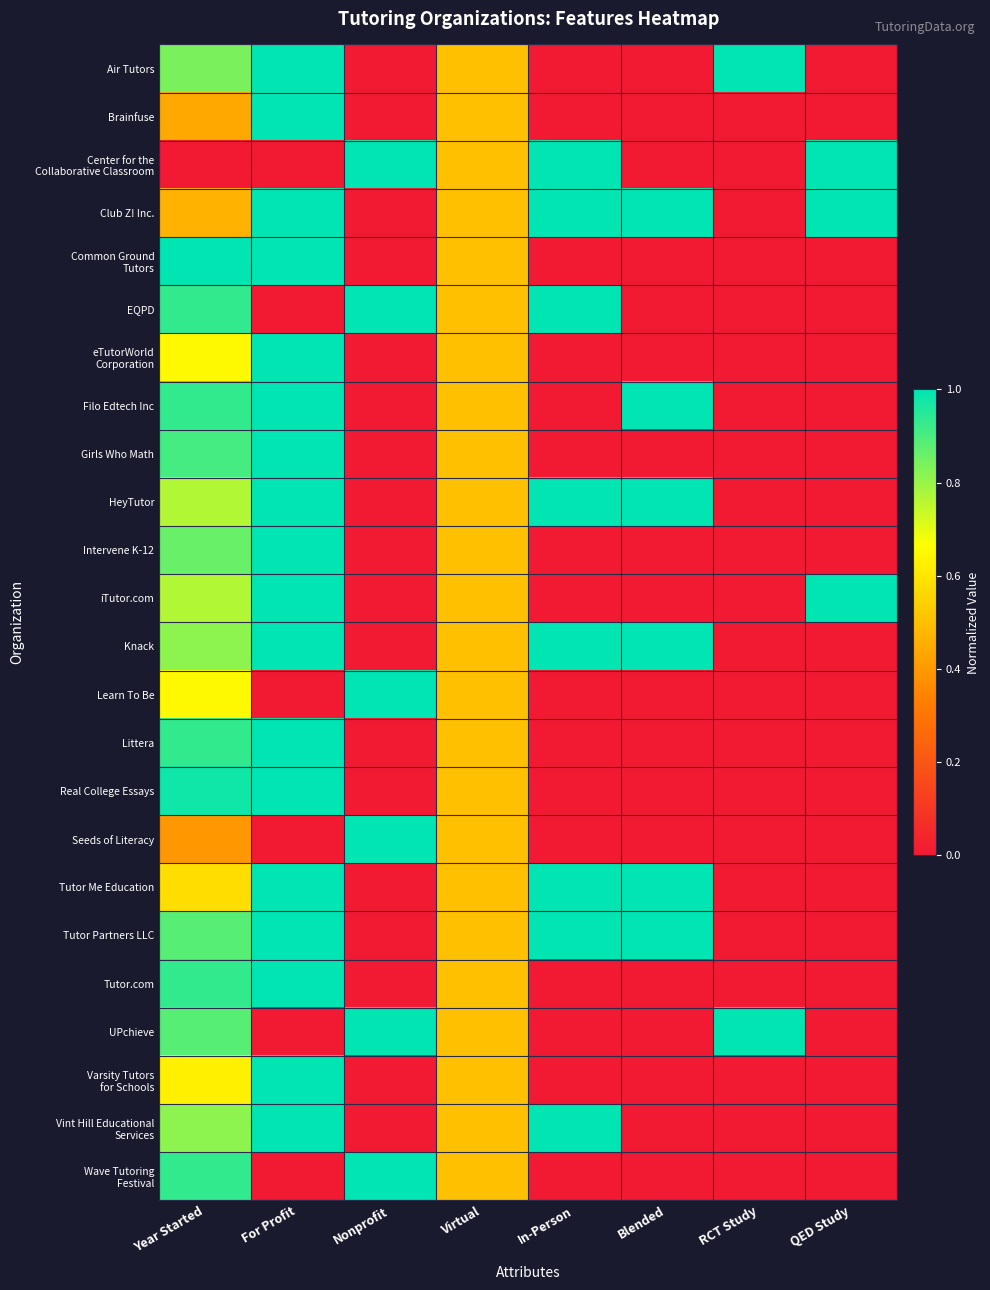

At how many categories does at least one series exceed 0?

8